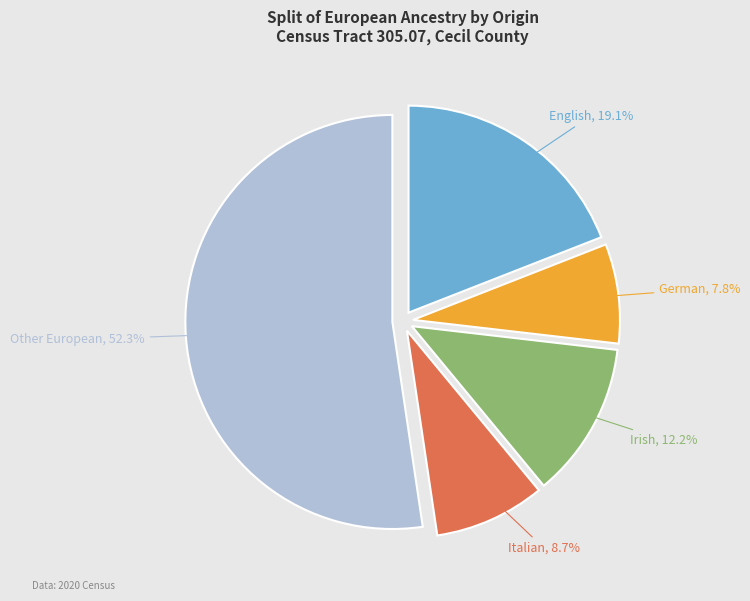

Is there a majority slice in this chart?

Yes